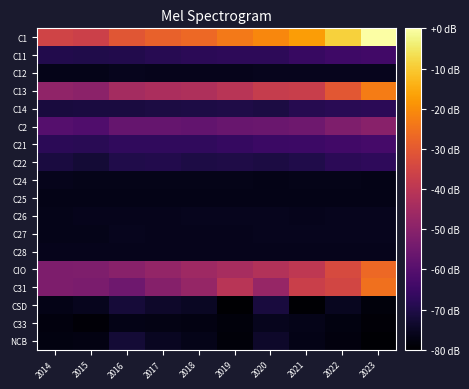

Reading right to left, transcribe all the data shown in this chart.

C1: 2023=0.0	2022=-8.8	2021=-17.4	2020=-21.2	2019=-23.5	2018=-26.7	2017=-28.4	2016=-30.6	2015=-36.3	2014=-35.5
C11: 2023=-63.9	2022=-64.6	2021=-65.9	2020=-67.6	2019=-67.6	2018=-68.0	2017=-68.6	2016=-69.6	2015=-69.8	2014=-69.6
C12: 2023=-75.7	2022=-75.8	2021=-75.9	2020=-75.7	2019=-76.0	2018=-76.1	2017=-76.1	2016=-75.9	2015=-76.3	2014=-76.4
C13: 2023=-23.1	2022=-30.4	2021=-37.2	2020=-37.8	2019=-40.3	2018=-42.6	2017=-43.4	2016=-44.6	2015=-49.5	2014=-48.7
C14: 2023=-67.8	2022=-68.3	2021=-69.0	2020=-70.7	2019=-70.0	2018=-70.5	2017=-70.7	2016=-71.0	2015=-71.1	2014=-71.4
C2: 2023=-50.2	2022=-52.0	2021=-55.1	2020=-56.1	2019=-56.5	2018=-57.7	2017=-57.2	2016=-57.2	2015=-61.2	2014=-60.1
C21: 2023=-63.2	2022=-64.0	2021=-64.8	2020=-65.3	2019=-66.1	2018=-66.9	2017=-67.2	2016=-67.1	2015=-68.2	2014=-68.1
C22: 2023=-67.2	2022=-67.9	2021=-69.8	2020=-70.8	2019=-70.1	2018=-70.4	2017=-69.6	2016=-69.7	2015=-72.4	2014=-71.2
C24: 2023=-76.7	2022=-76.6	2021=-76.5	2020=-76.6	2019=-76.5	2018=-76.5	2017=-76.4	2016=-76.4	2015=-76.3	2014=-76.1
C25: 2023=-76.8	2022=-76.8	2021=-76.8	2020=-76.8	2019=-76.8	2018=-76.8	2017=-76.8	2016=-76.8	2015=-76.8	2014=-76.8
C26: 2023=-75.6	2022=-75.8	2021=-76.0	2020=-75.7	2019=-75.9	2018=-75.8	2017=-76.0	2016=-76.1	2015=-76.2	2014=-76.3
C27: 2023=-75.7	2022=-75.8	2021=-75.9	2020=-75.7	2019=-76.0	2018=-76.1	2017=-76.1	2016=-75.9	2015=-76.3	2014=-76.4
C28: 2023=-76.0	2022=-76.0	2021=-76.2	2020=-76.2	2019=-76.1	2018=-76.1	2017=-76.1	2016=-76.1	2015=-76.0	2014=-76.1
CIO: 2023=-26.6	2022=-33.5	2021=-39.2	2020=-41.9	2019=-43.8	2018=-45.9	2017=-48.0	2016=-50.3	2015=-51.9	2014=-52.2
C31: 2023=-25.2	2022=-34.9	2021=-36.6	2020=-47.3	2019=-40.6	2018=-47.8	2017=-50.9	2016=-55.2	2015=-53.0	2014=-52.4
CSD: 2023=-78.2	2022=-75.5	2021=-79.4	2020=-71.4	2019=-80.0	2018=-74.9	2017=-73.9	2016=-71.9	2015=-75.7	2014=-76.6
C33: 2023=-78.9	2022=-77.7	2021=-76.3	2020=-75.9	2019=-78.3	2018=-77.3	2017=-77.0	2016=-76.7	2015=-79.0	2014=-78.1
NCB: 2023=-79.4	2022=-77.8	2021=-76.8	2020=-73.8	2019=-78.6	2018=-76.6	2017=-75.1	2016=-72.4	2015=-77.5	2014=-77.6